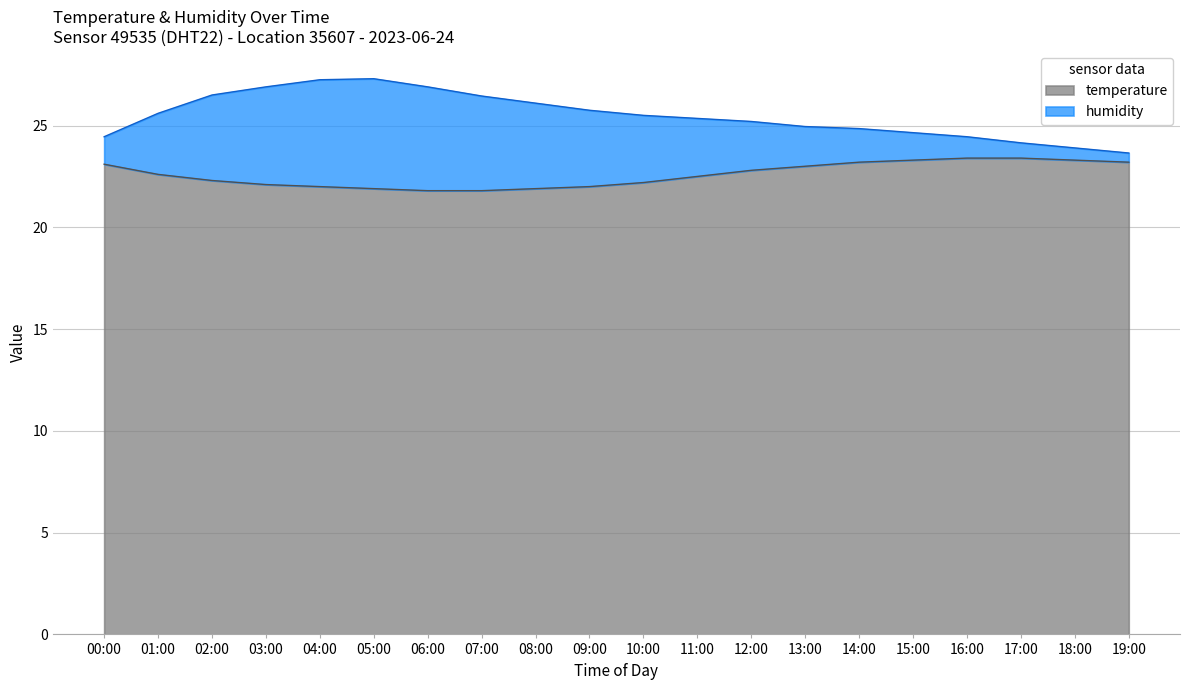

What is the approximate value of temperature at 09:00?

22.0